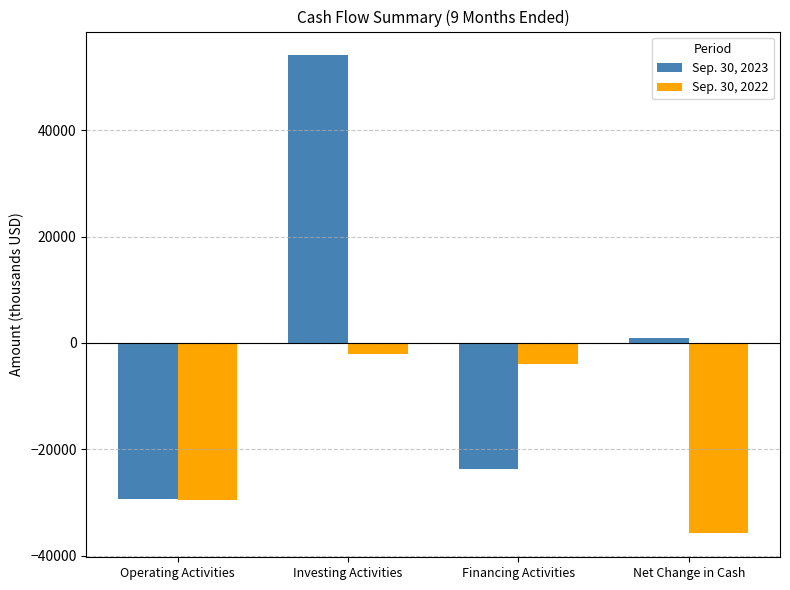

Is the value of Sep. 30, 2023 at Operating Activities greater than the value of Sep. 30, 2022 at Investing Activities?

No